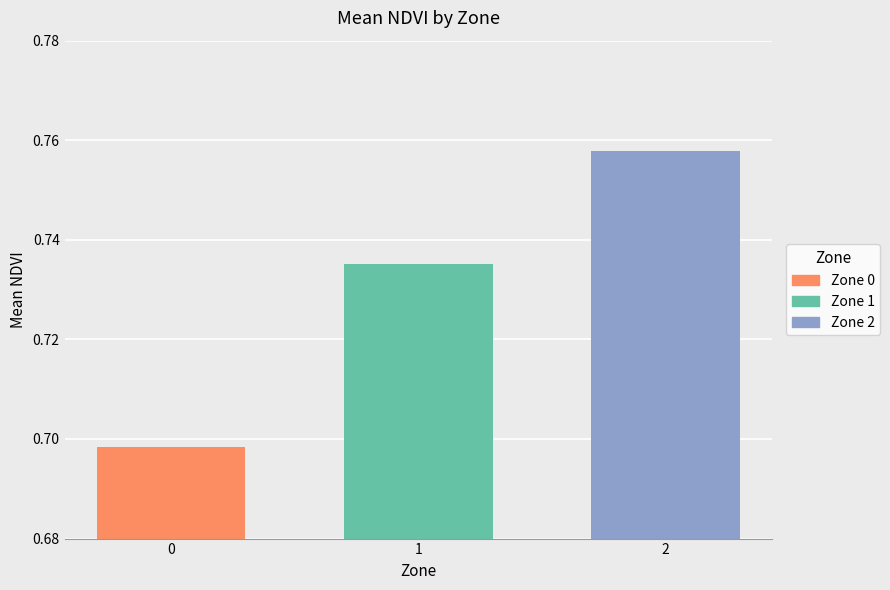

Does the chart contain any negative values?

No